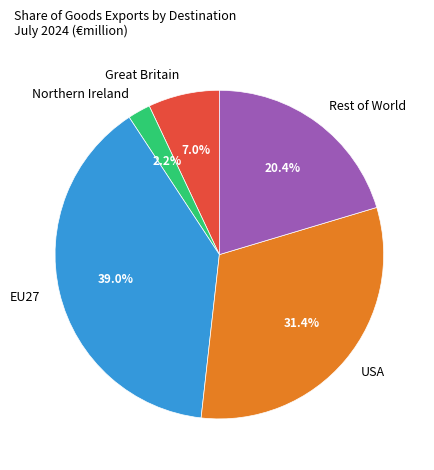

To the nearest percent, what is the average slice percentage?

20%